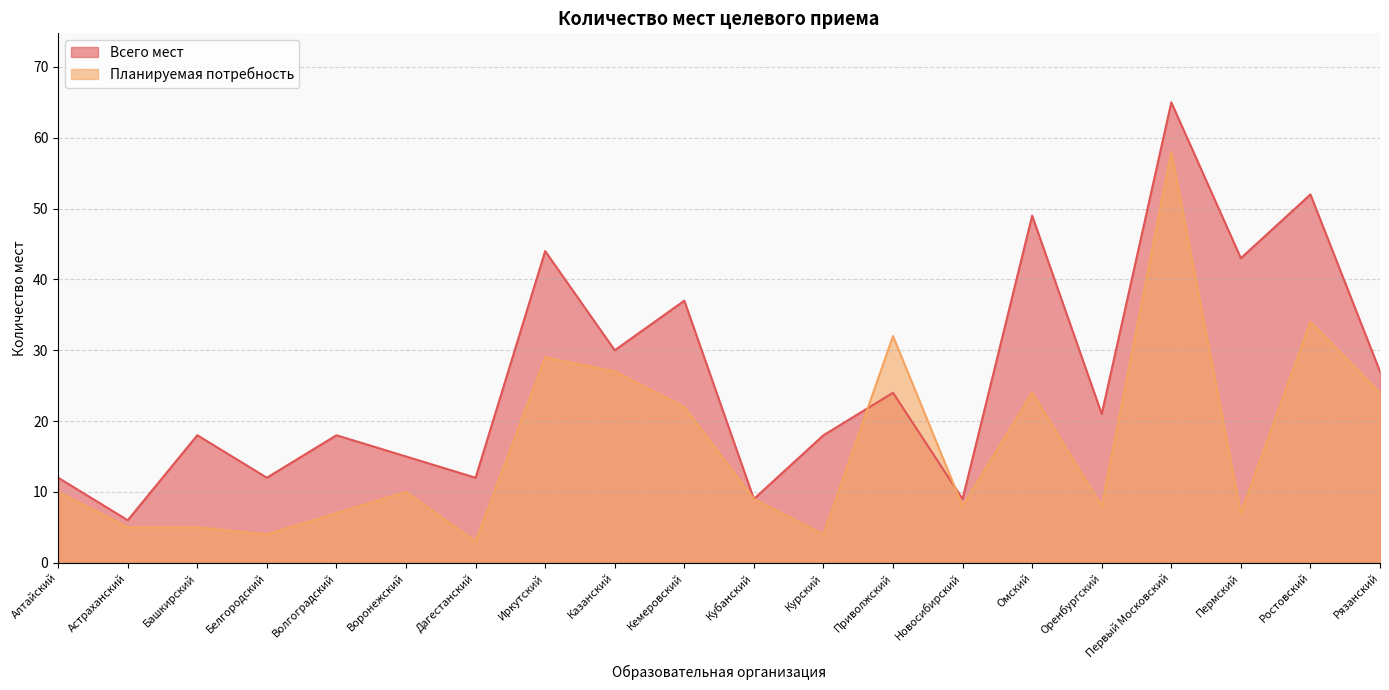

Which series has the widest spread of values?

Всего мест